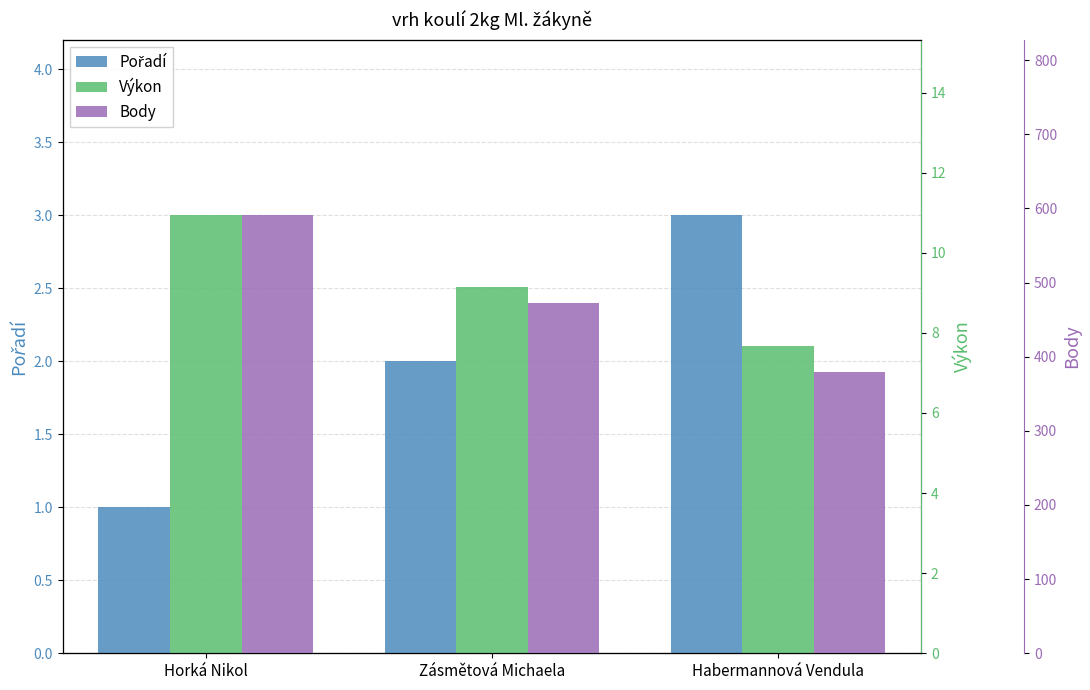

Between Horká Nikol and Habermannová Vendula, which series saw the biggest shift?

Body